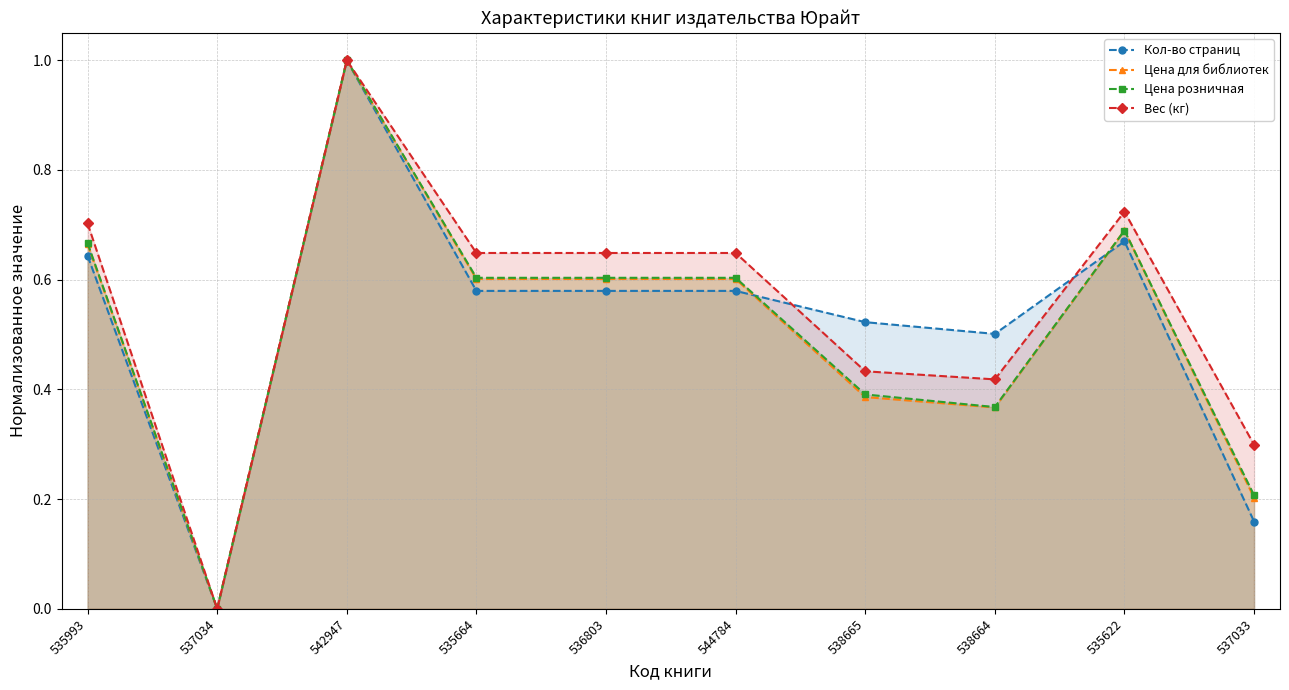

Which series changed the most between 537034 and 535622?

Вес (кг)